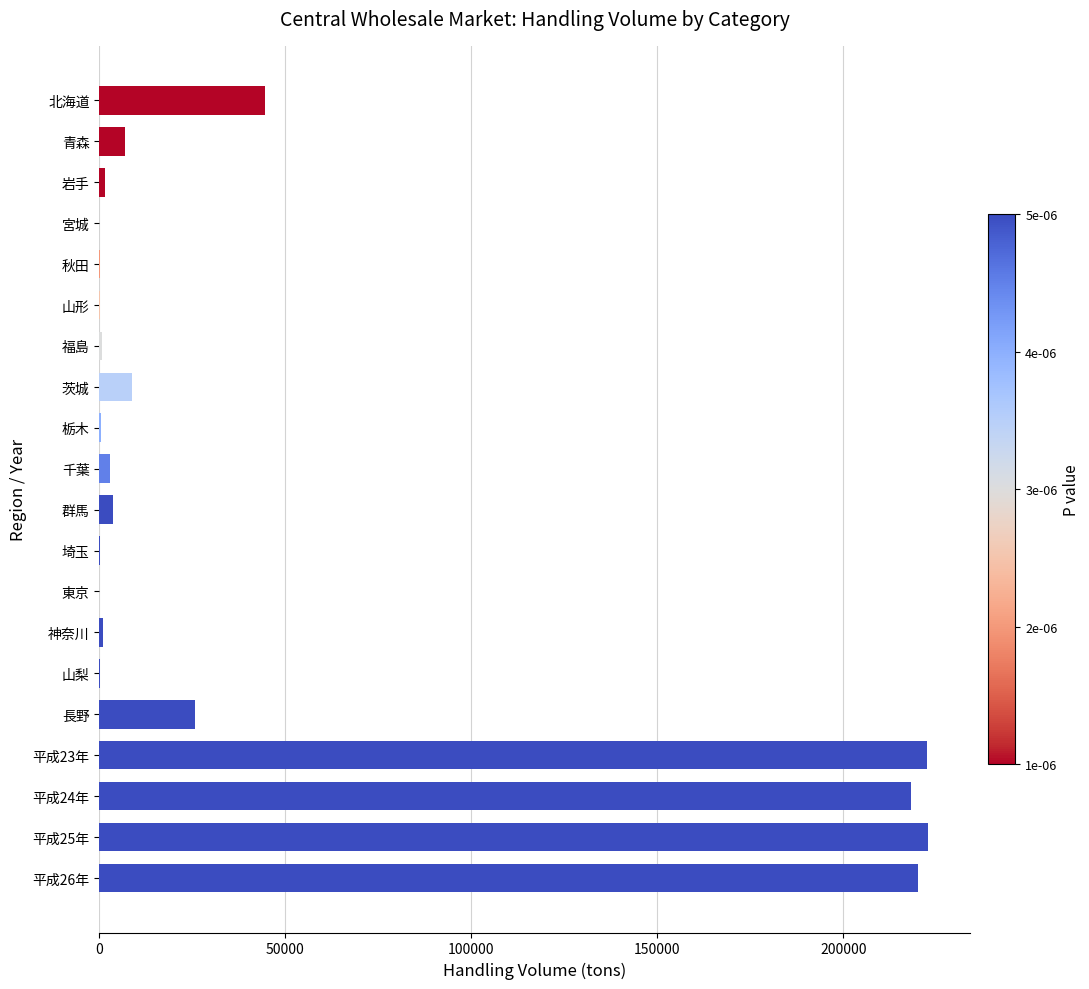

What is the greatest value displayed?

222784